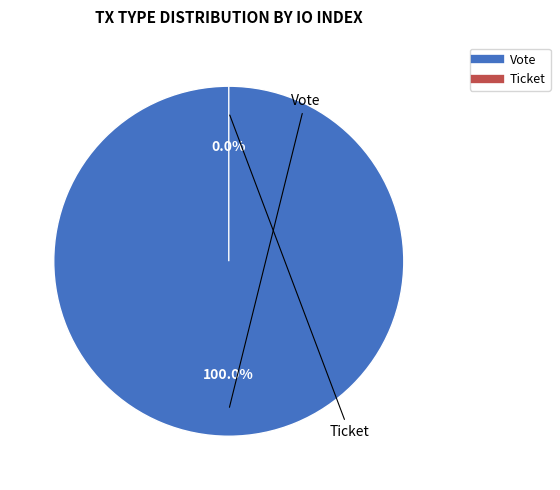

Which slice represents more than half of the pie?

Vote